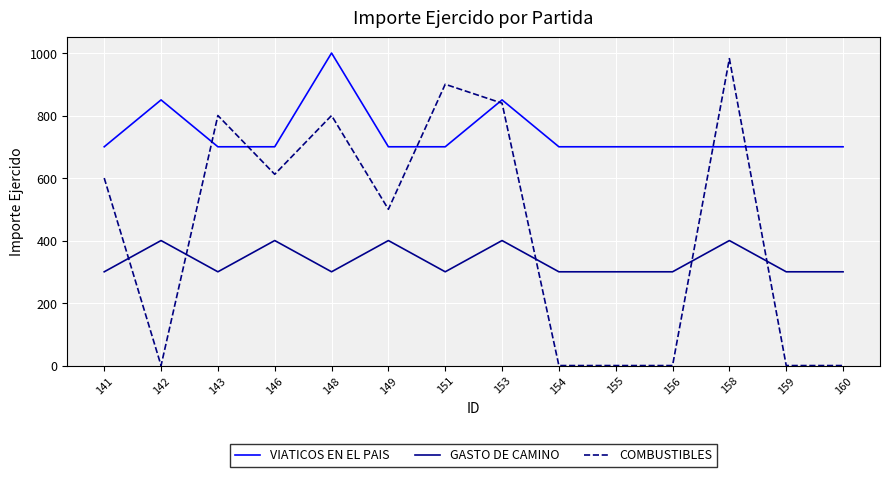

What are all the series names shown in the legend?

VIATICOS EN EL PAIS, GASTO DE CAMINO, COMBUSTIBLES